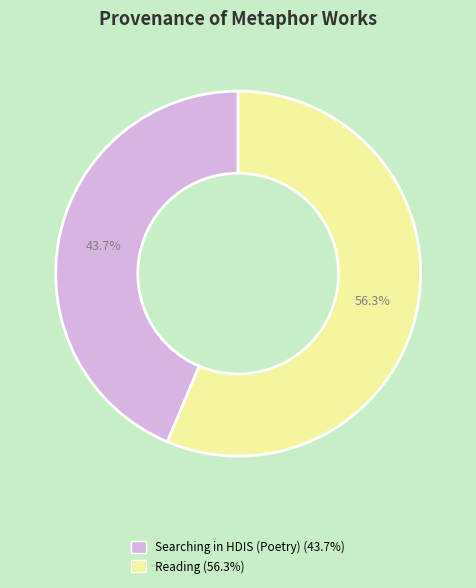

Which slice is the largest?

Reading